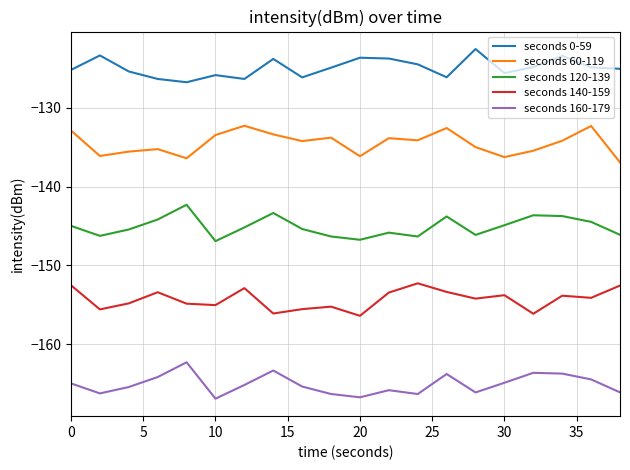

What is the difference between the maximum and minimum values in the seconds 160-179 series?

4.6